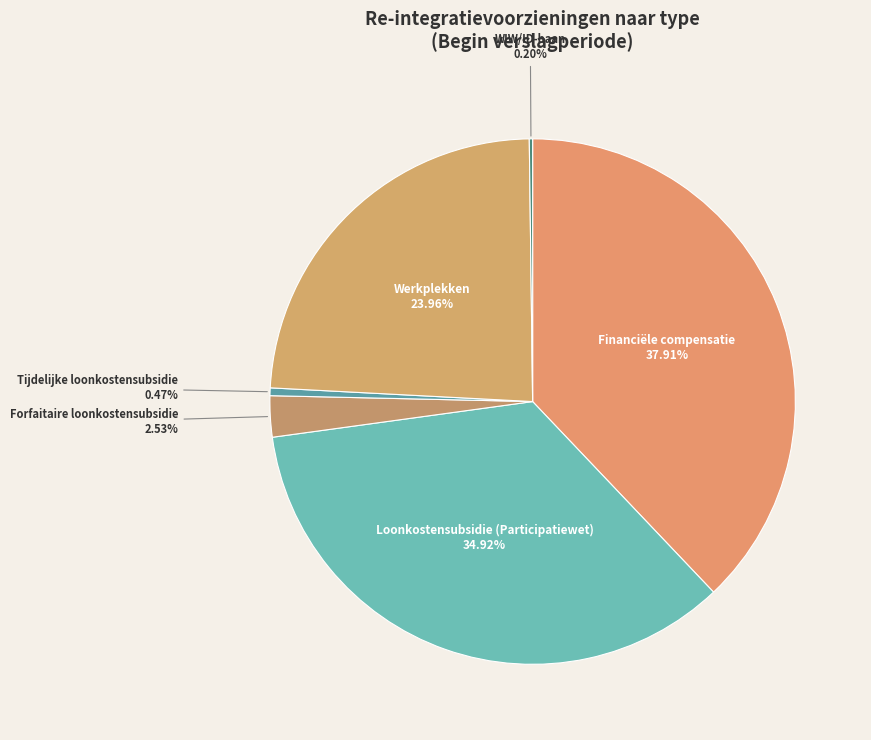

Is Tijdelijke loonkostensubsidie the majority of the pie?

No